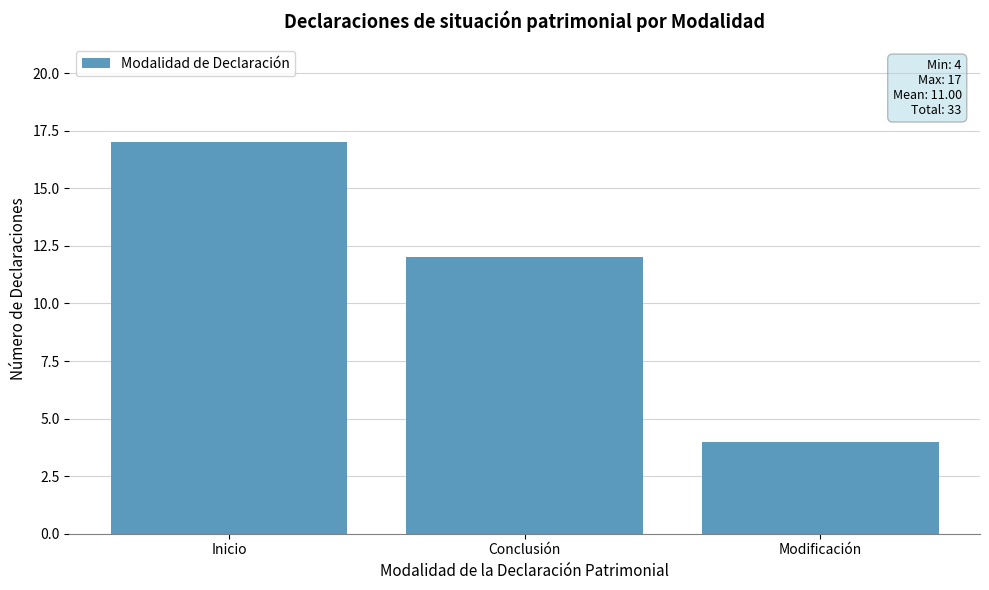

Where does the data first go above 12?

Inicio